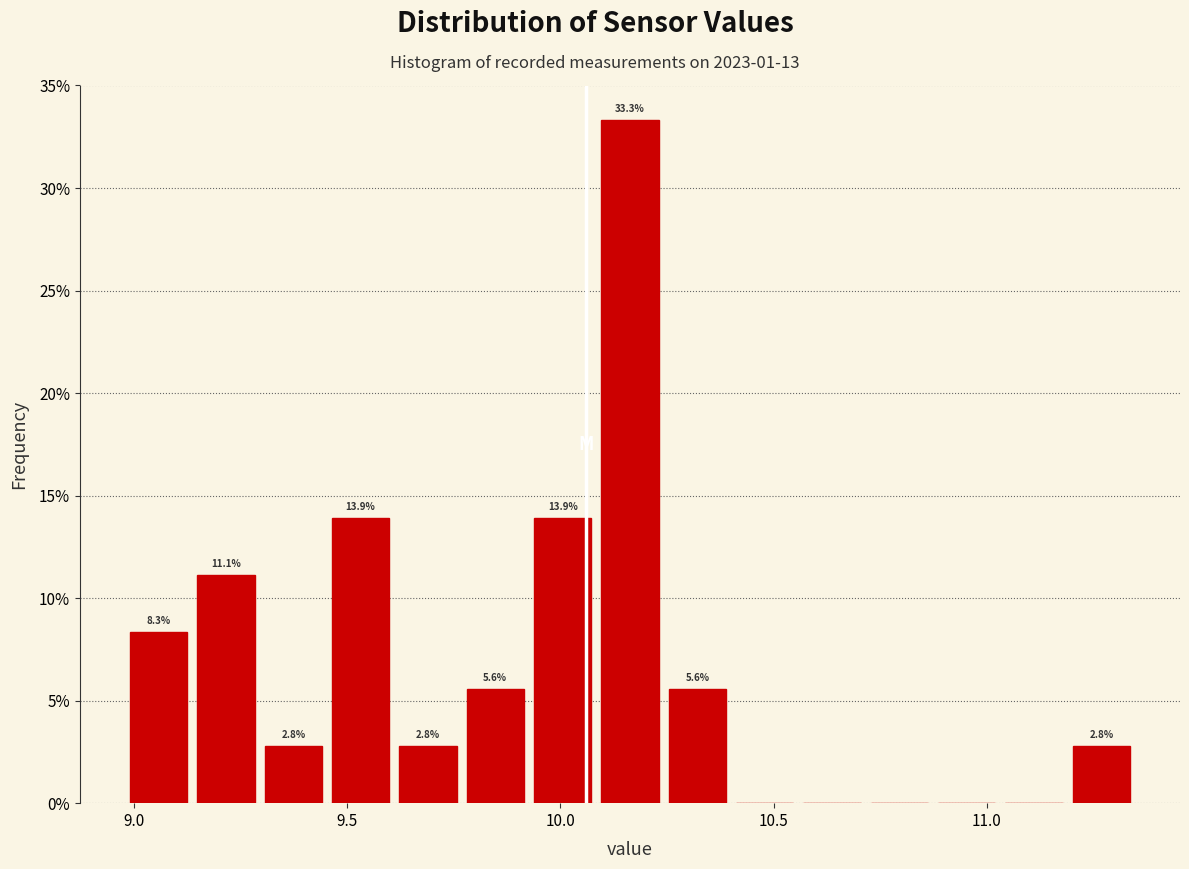

Around what value on the x-axis is the tallest bar? Give the approximate position of its centre, as read against the axis.

10.15